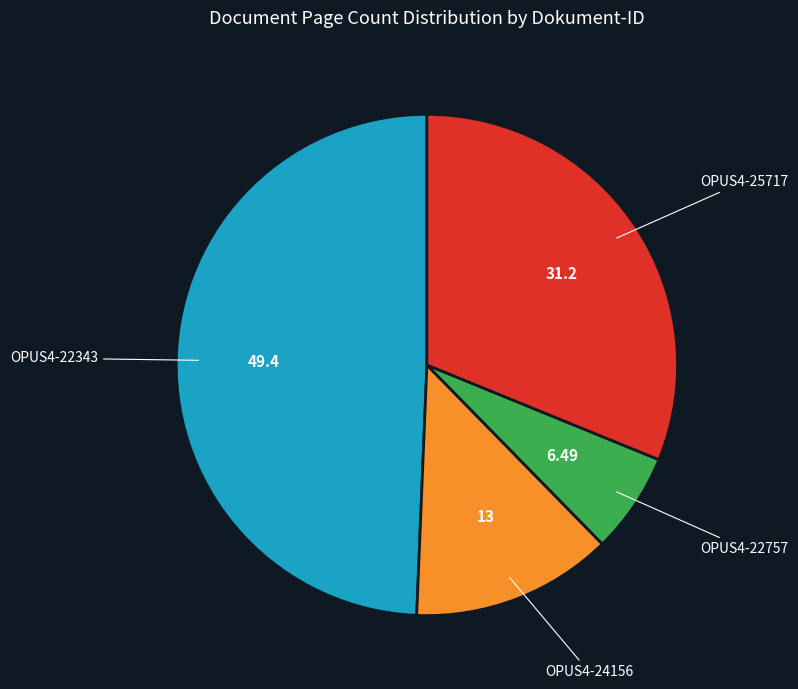

What is the ratio of the value at OPUS4-24156 to the value at OPUS4-22343?

0.3